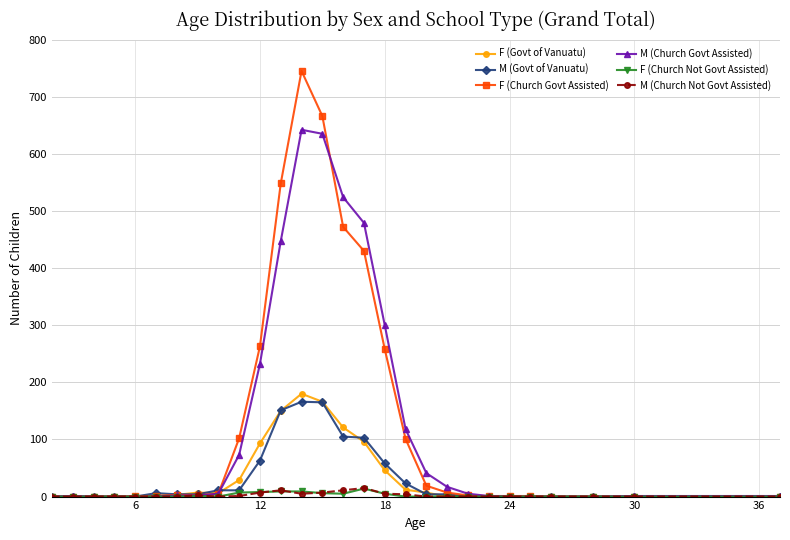

At how many categories does at least one series exceed 342?

5